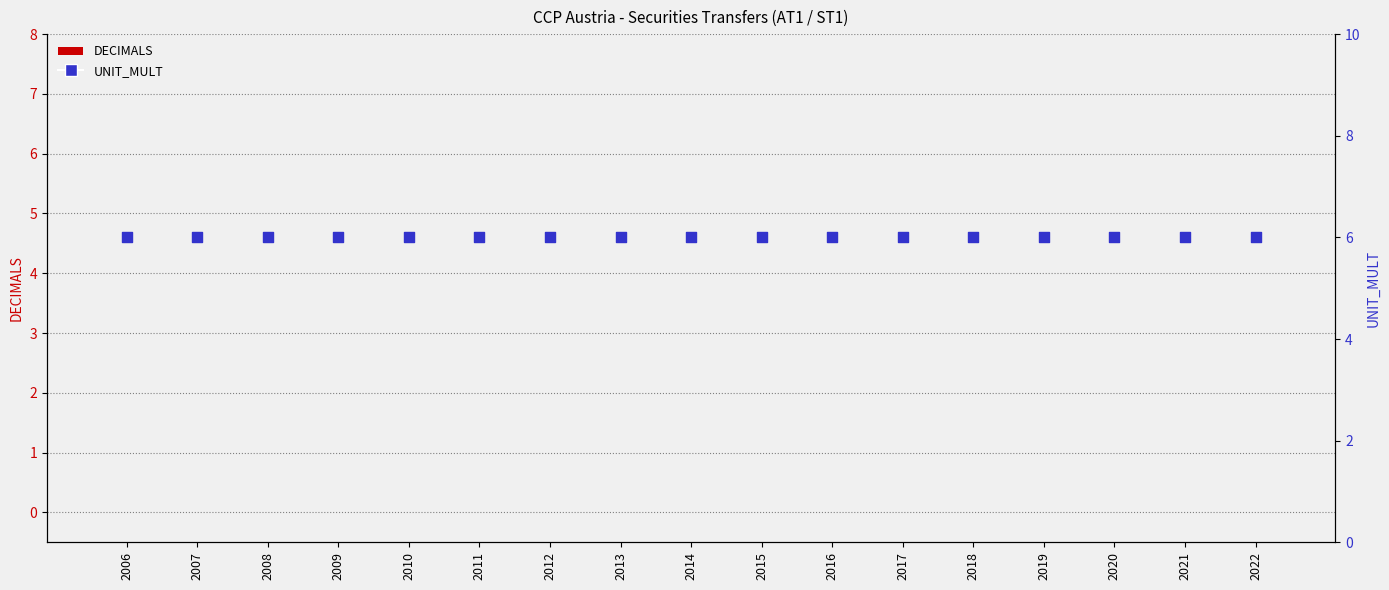

Which series contains the lowest Y value?

DECIMALS